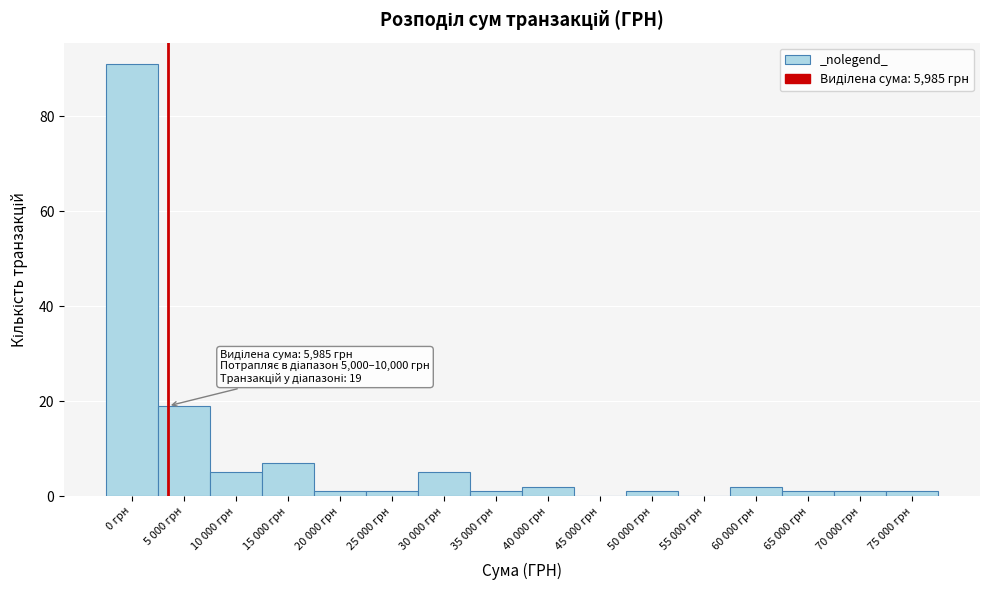

Reading right to left, what are all the values shown in this chart?

75 000 грн=1	70 000 грн=1	65 000 грн=1	60 000 грн=2	55 000 грн=0	50 000 грн=1	45 000 грн=0	40 000 грн=2	35 000 грн=1	30 000 грн=5	25 000 грн=1	20 000 грн=1	15 000 грн=7	10 000 грн=5	5 000 грн=19	0 грн=91